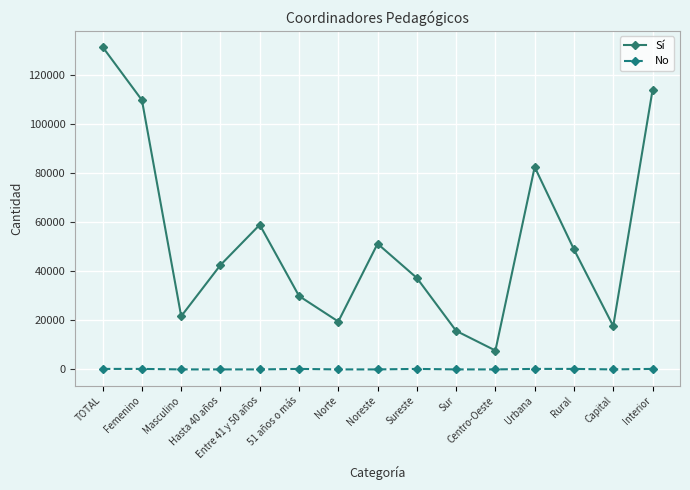

True or false: No has more than 0 interior local peaks.

True